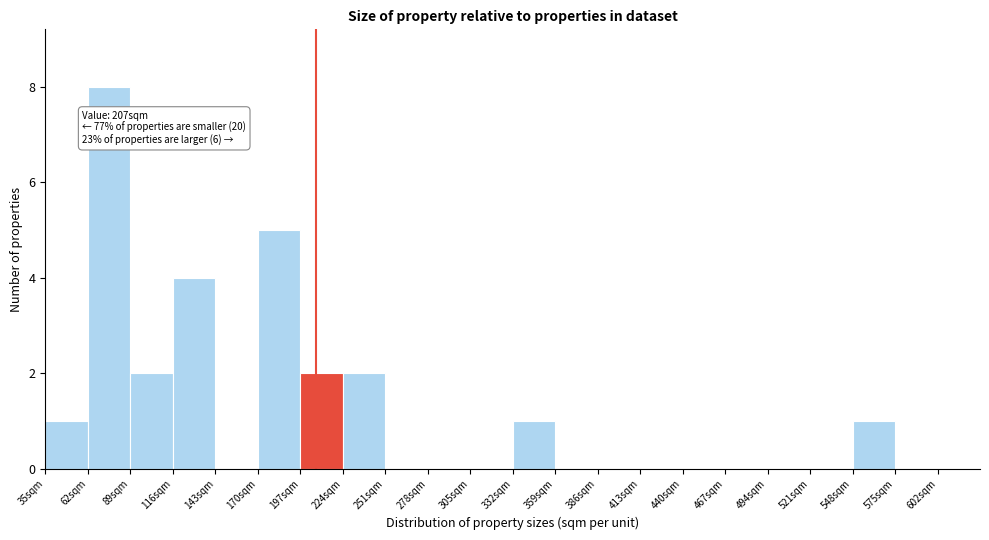

Which range on the x-axis has the tallest bar?

62 to 89